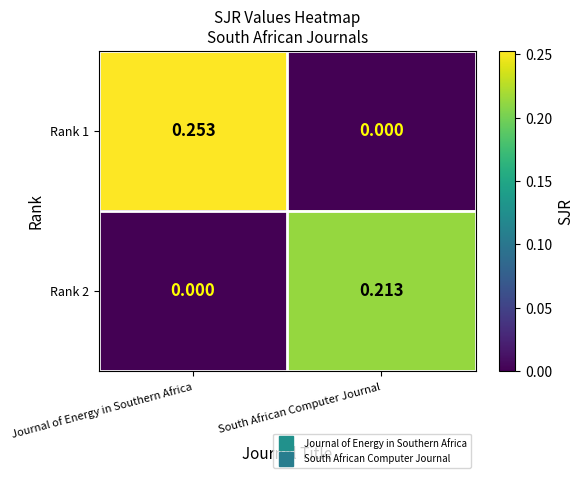

At which label does Rank 2 reach its minimum?

Journal of Energy in Southern Africa